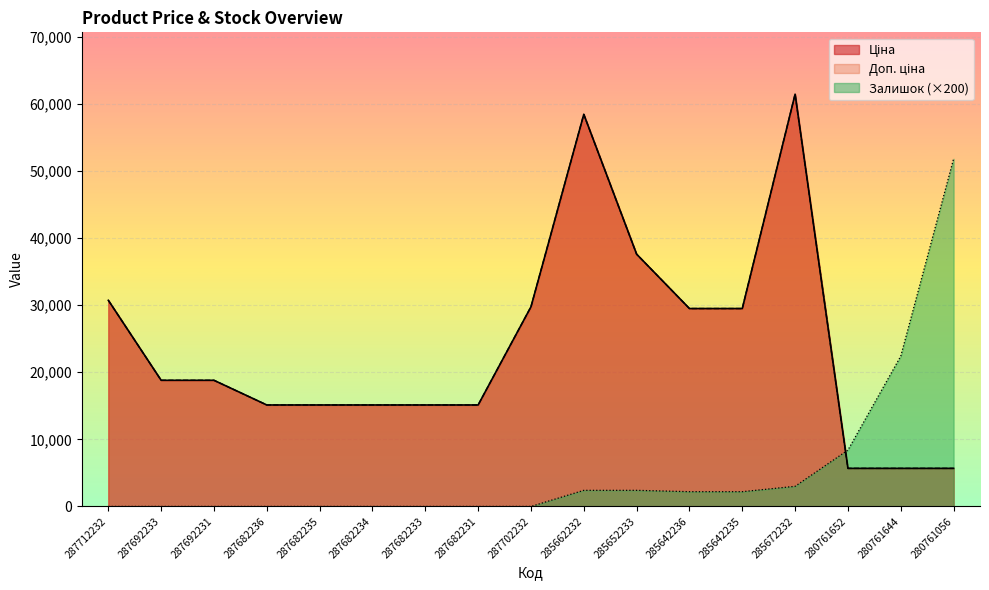

What position from the left is 280761056?

17